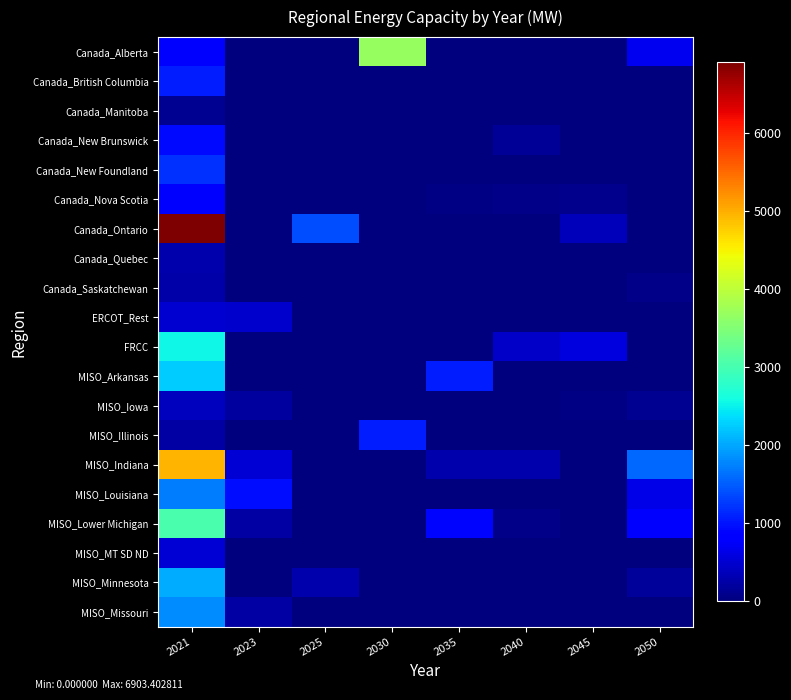

Between 2030 and 2040, which is larger?

2030